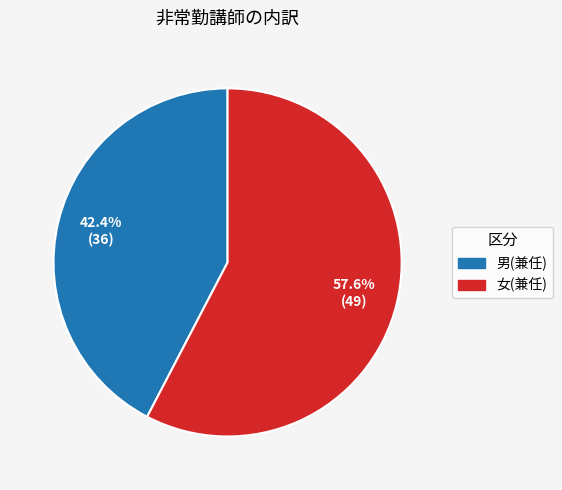

Which has a higher value, 男(兼任) or 女(兼任)?

女(兼任)